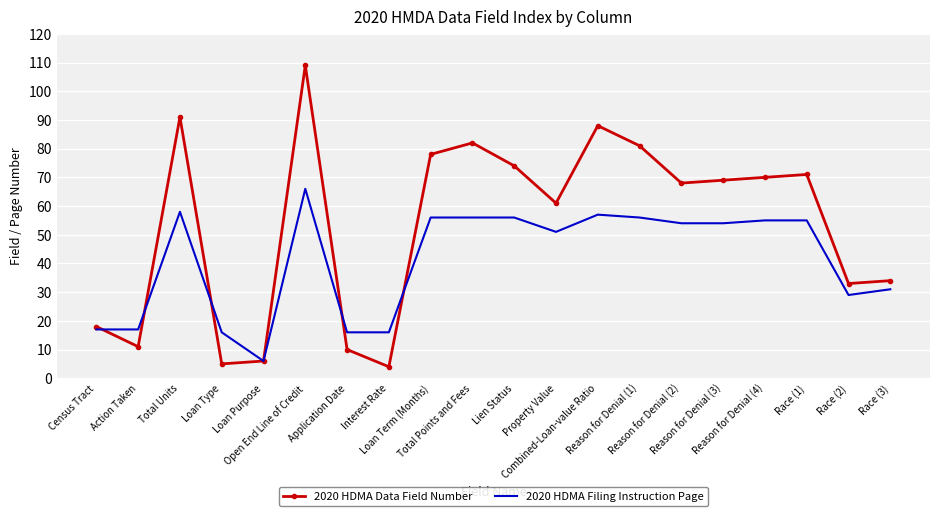

Which series has the largest total across all categories?

2020 HDMA Data Field Number